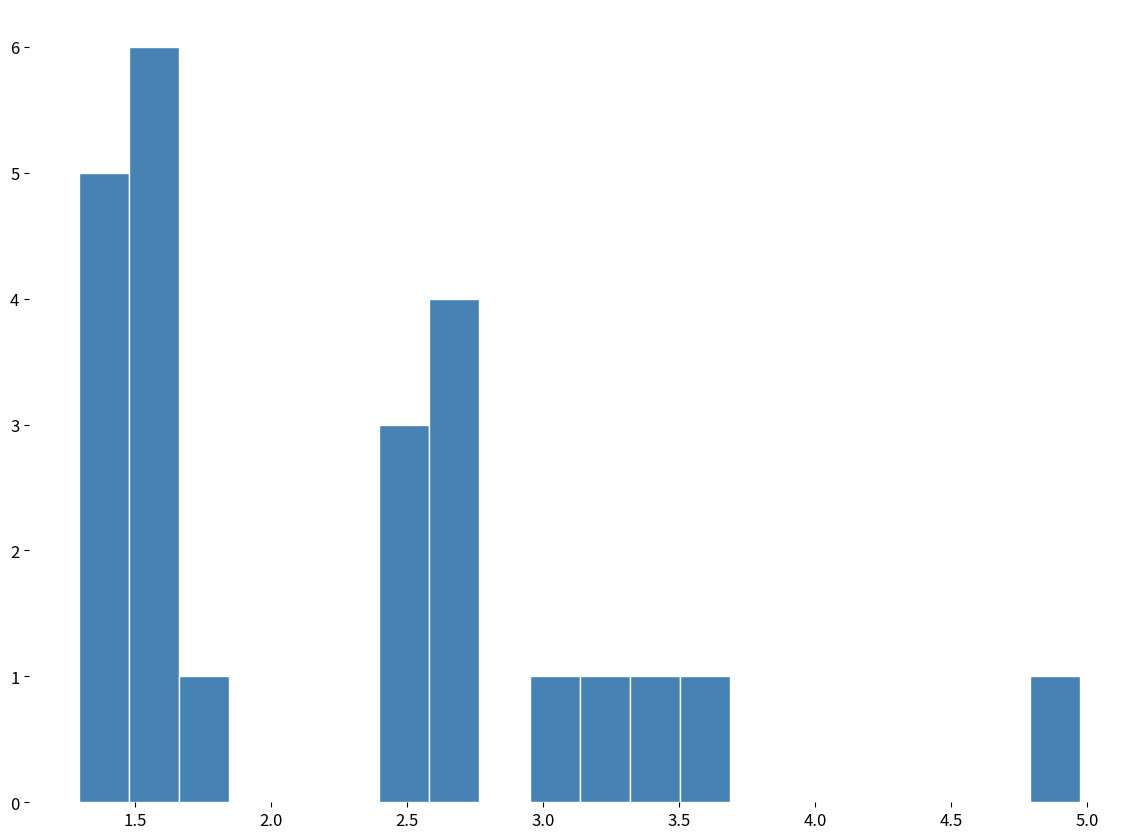

Read against the x-axis, roughly where is the centre of the tallest bar?

1.55